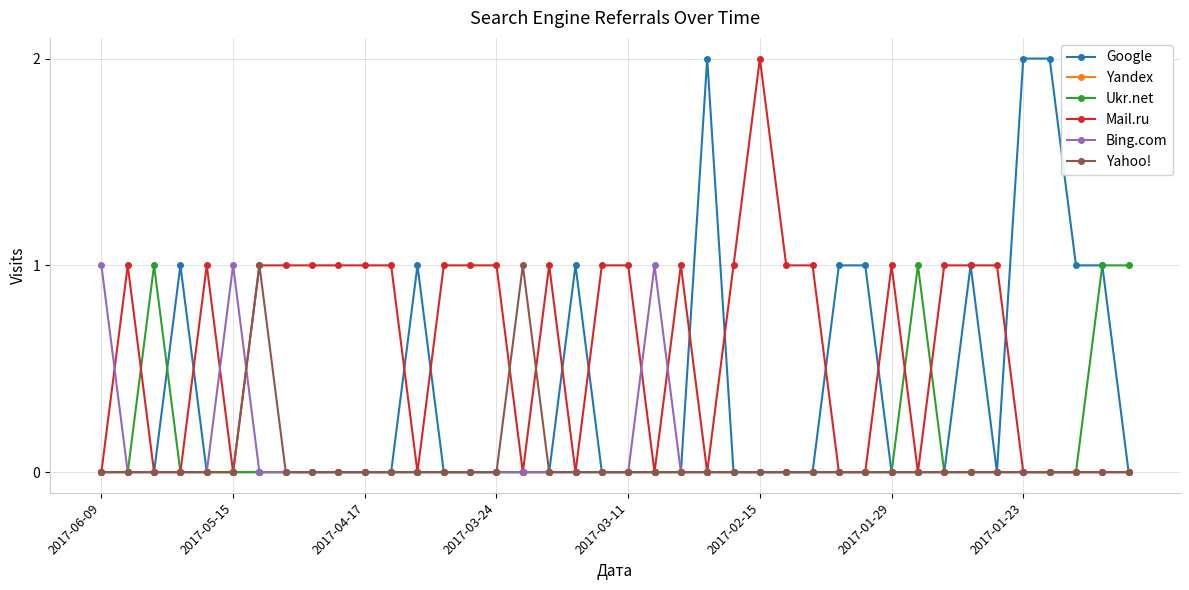

True or false: Bing.com has more than 0 points higher than both neighbors.

True